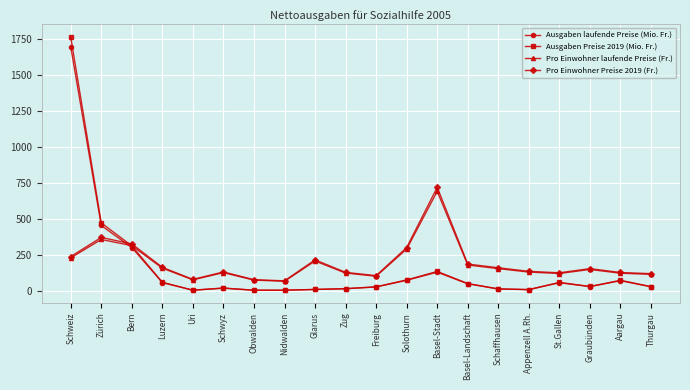

What is the total value across all series at Zug?

275.5